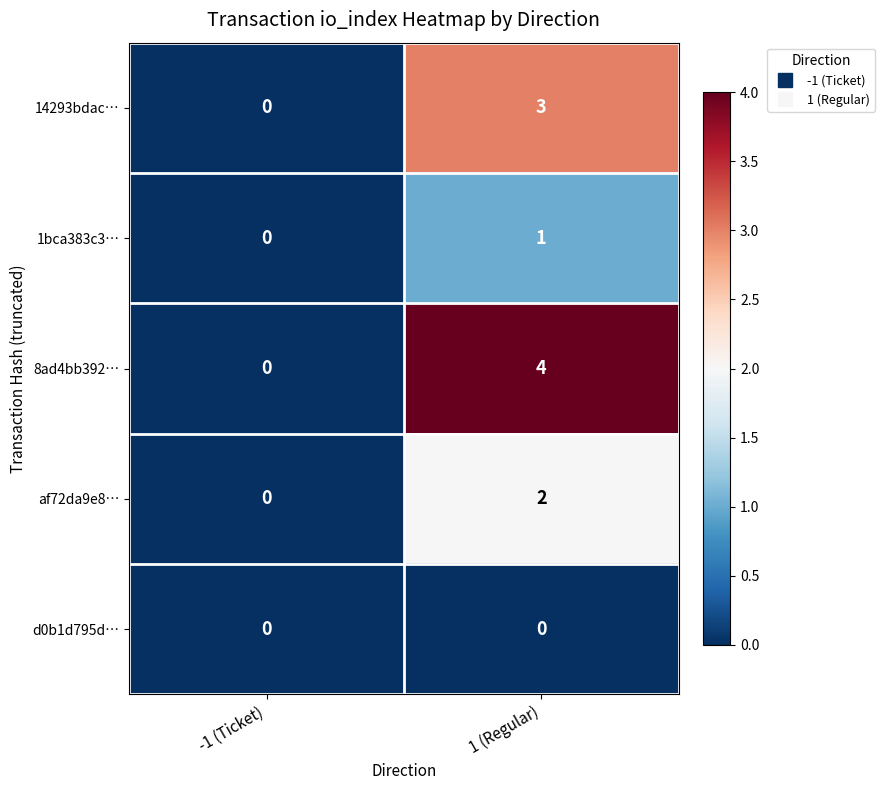

The af72da9e8… series shows 2 at 1 (Regular). True or false?

True